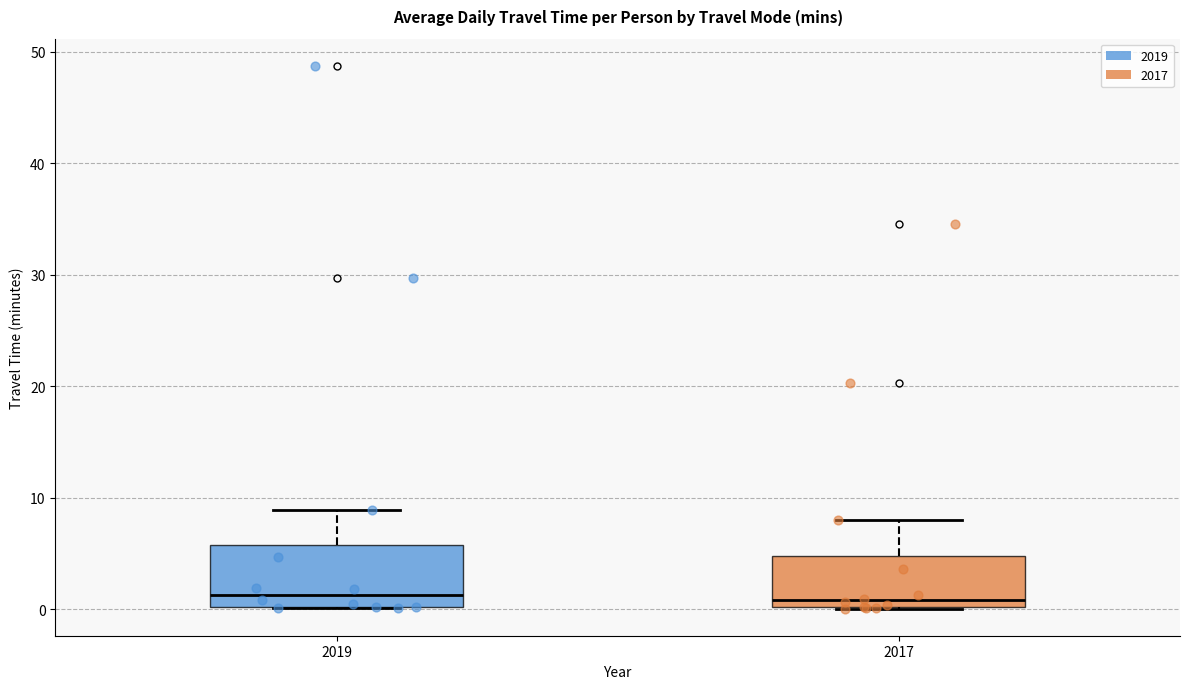

Reading left to right, transcribe this box plot: for each box, give where its median line is, the range the box spans, and where its two whiskers end, as read against the y-axis. The values are not printed on the chart, so give them approximately, as read against the axis.

2019: median 1, box 0 to 6, whiskers 0 to 9
2017: median 1, box 0 to 5, whiskers 0 to 8